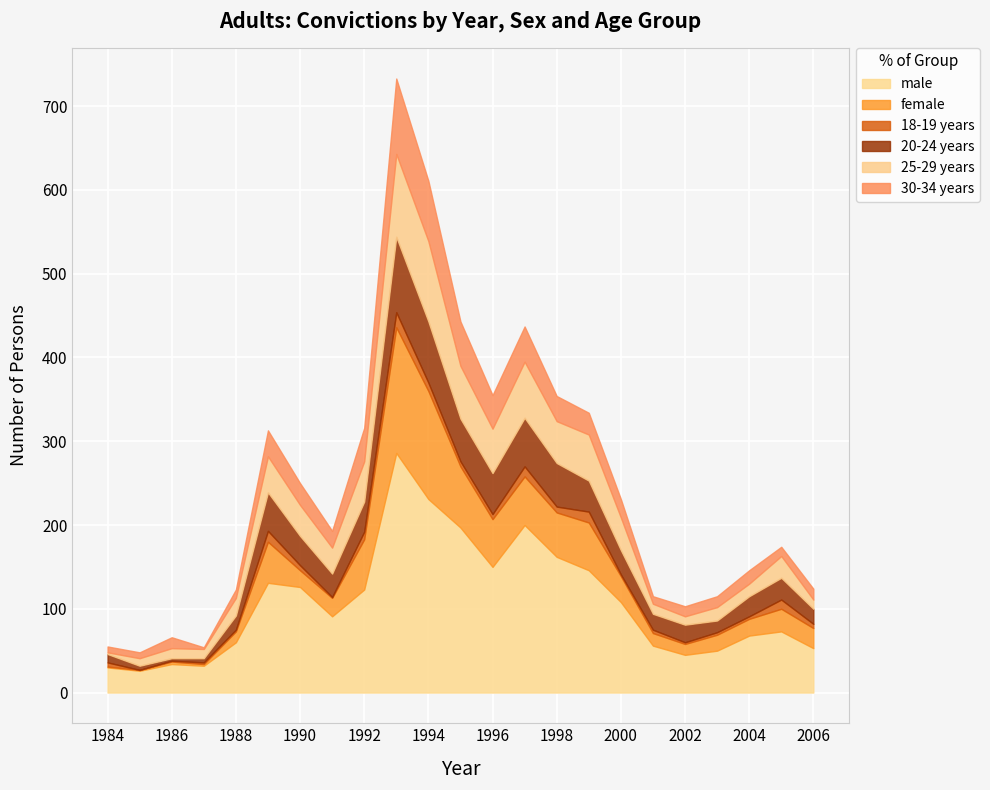

Between 2003 and 2005, which series saw the biggest shift?

male